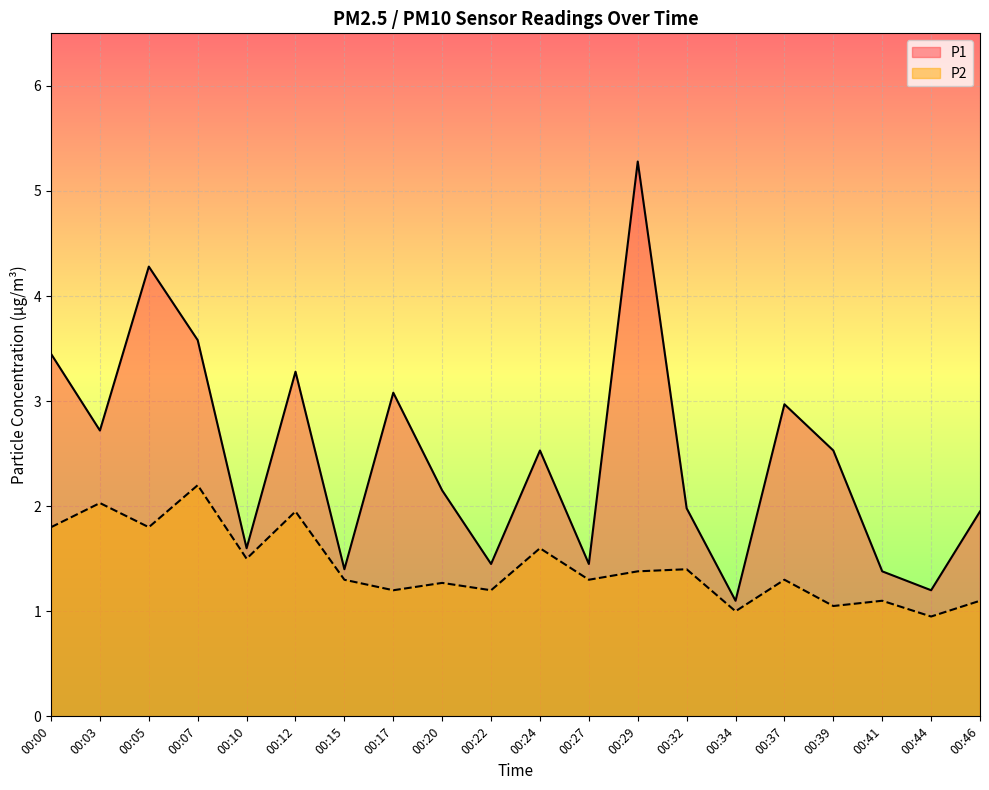

True or false: P1 and P2 intersect in this chart.

False